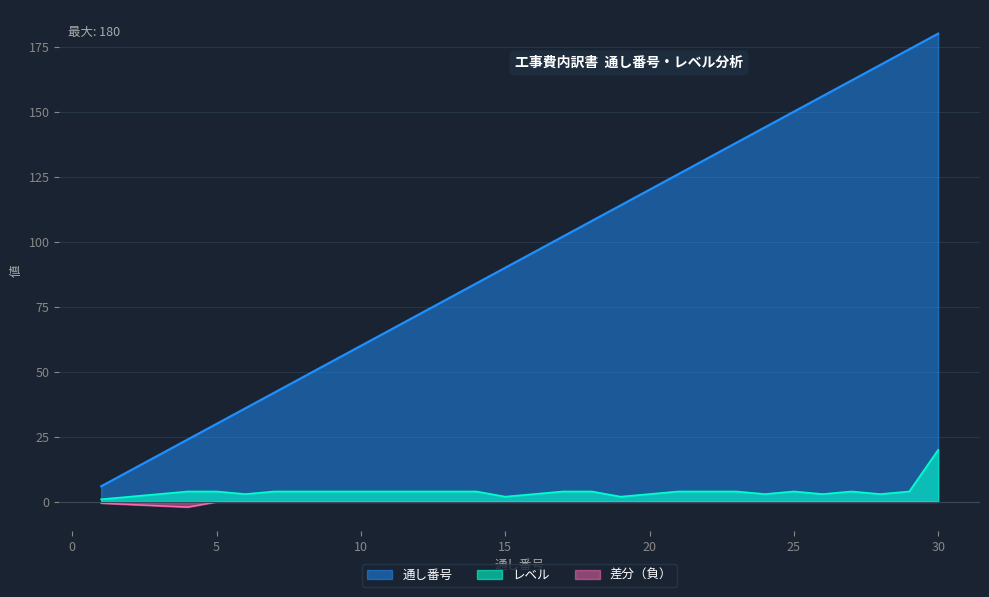

True or false: レベル and 通し番号 cross at least once.

False